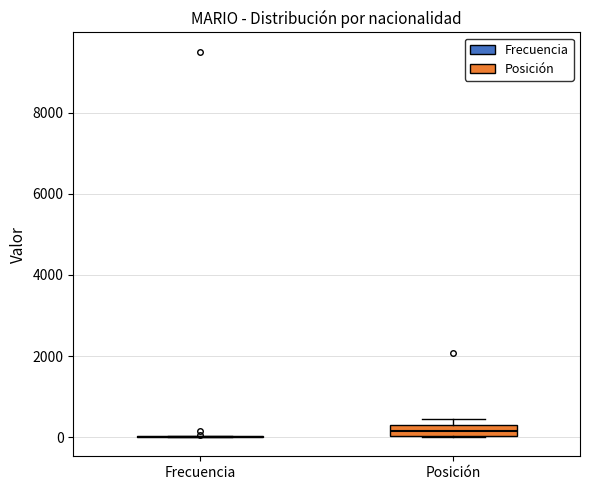

Comparing the boxes themselves (not the whiskers), which one is the tallest?

Posición